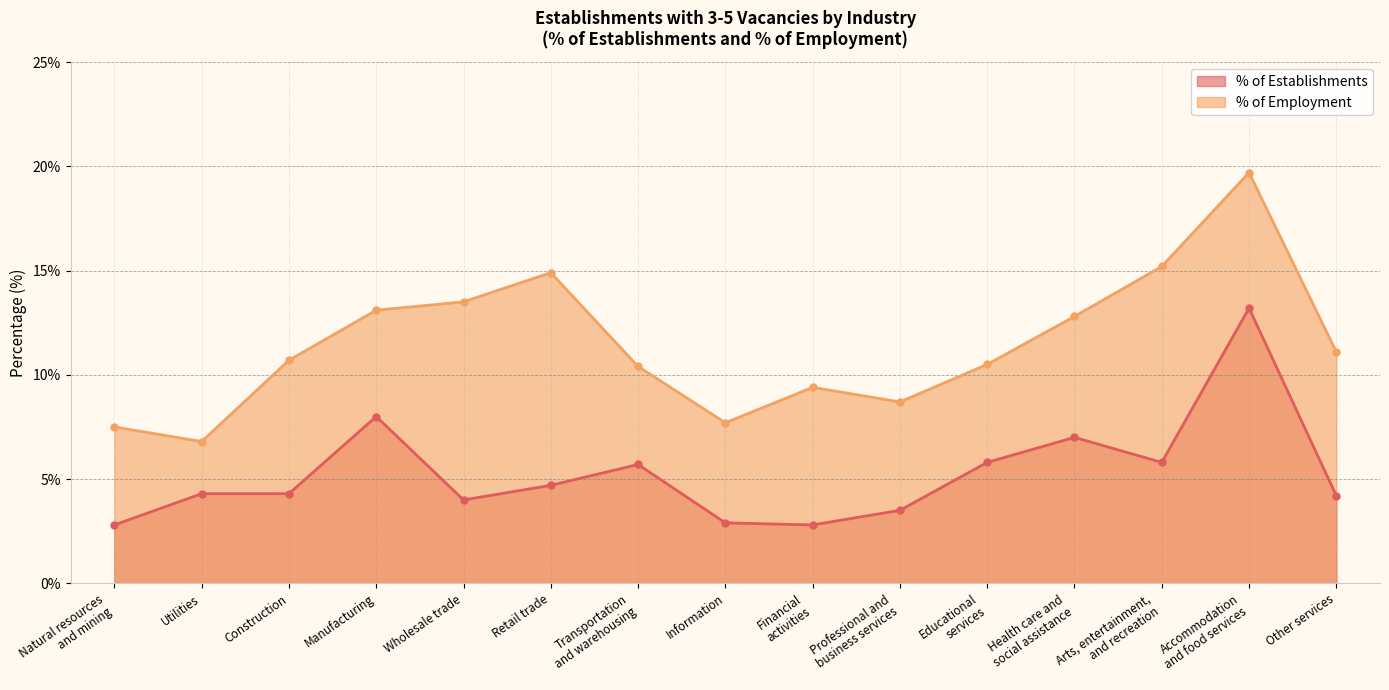

What is the spread (max minus min) of values at Professional and
business services?

5.2